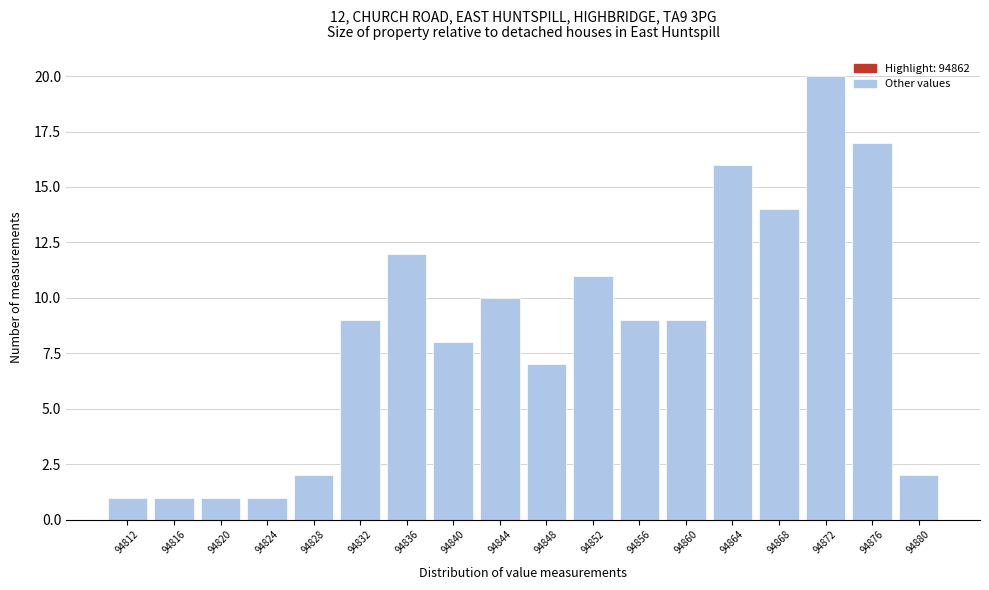

Which range on the x-axis has the tallest bar?

94870 to 94874